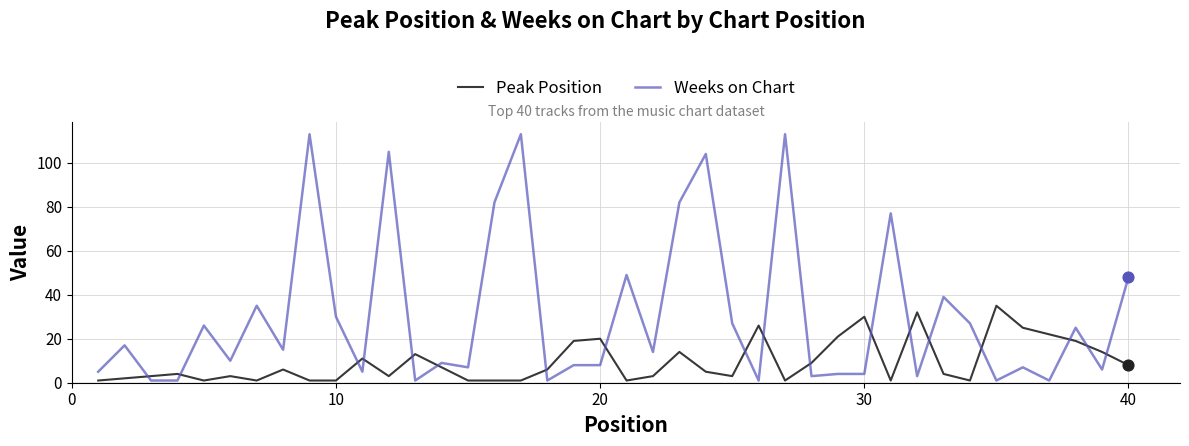

Which series has the widest spread of values?

Weeks on Chart